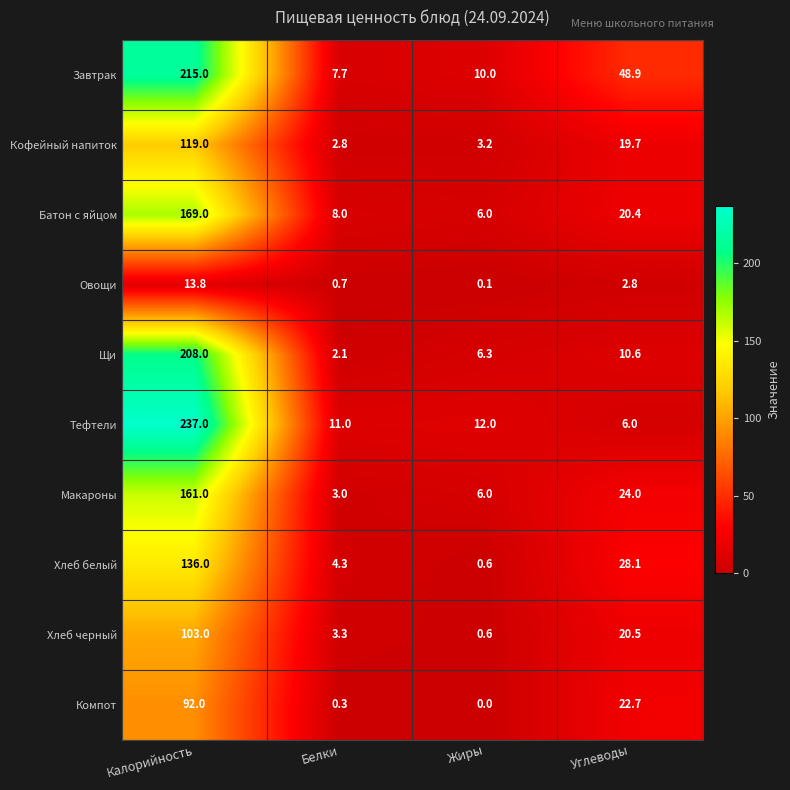

Which series has the widest spread of values?

Тефтели